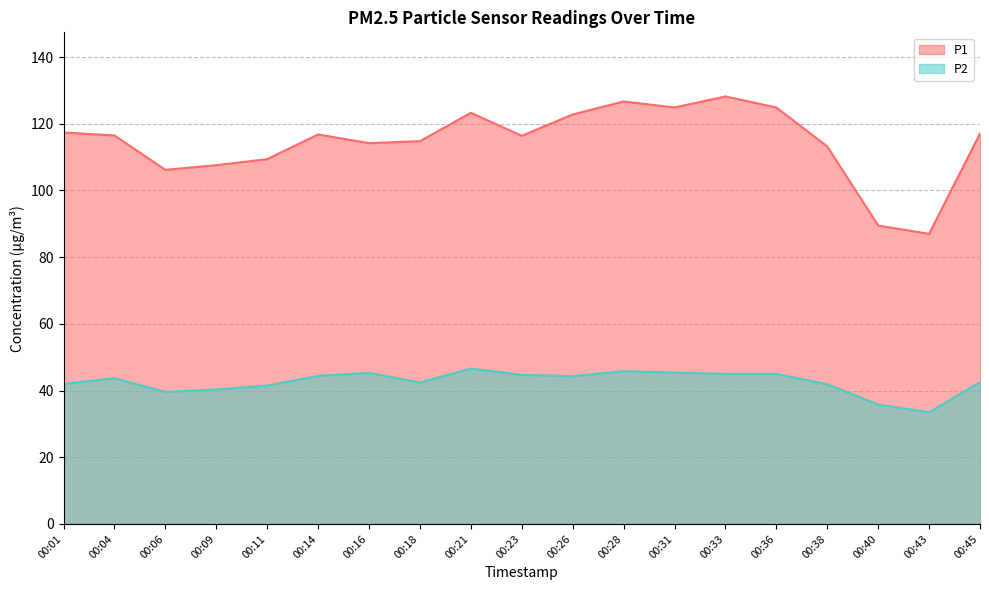

The P2 series shows 33.5 at 00:43. True or false?

True